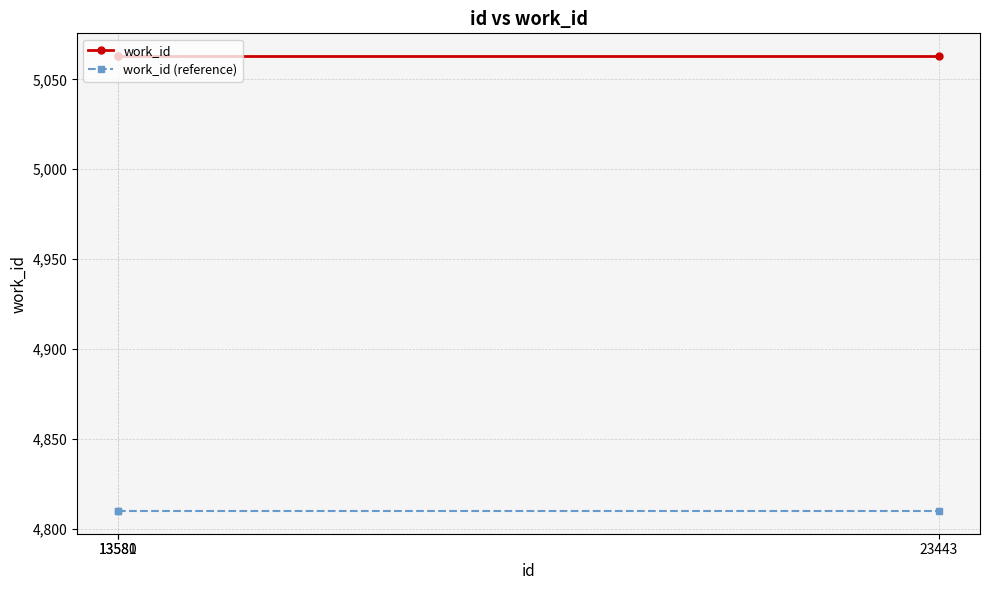

What is the value of the work_id point at the 1st from the left?

5063.0